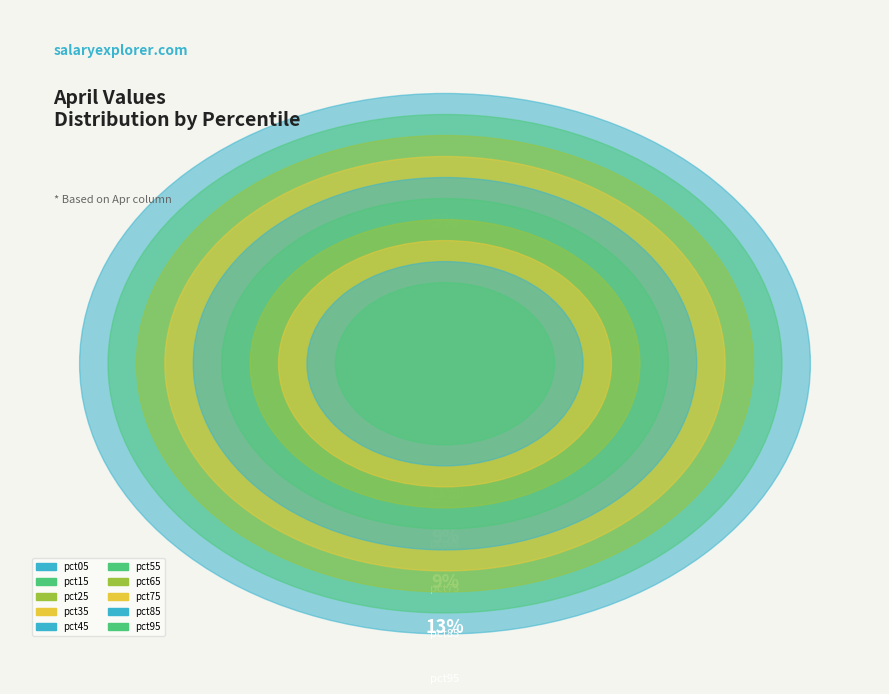

To the nearest percent, what portion does pct75 represent?

9%